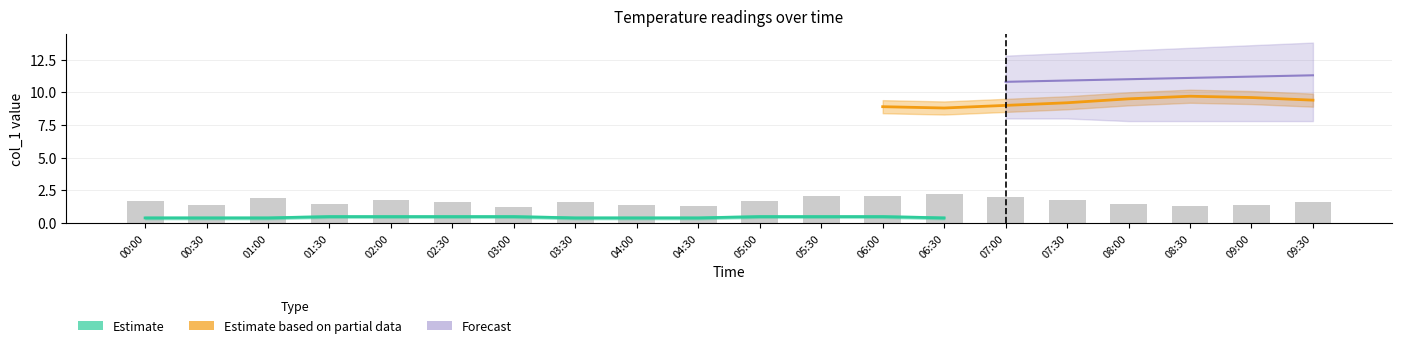

Is it true that the value at 01:00 is 1.9?

True